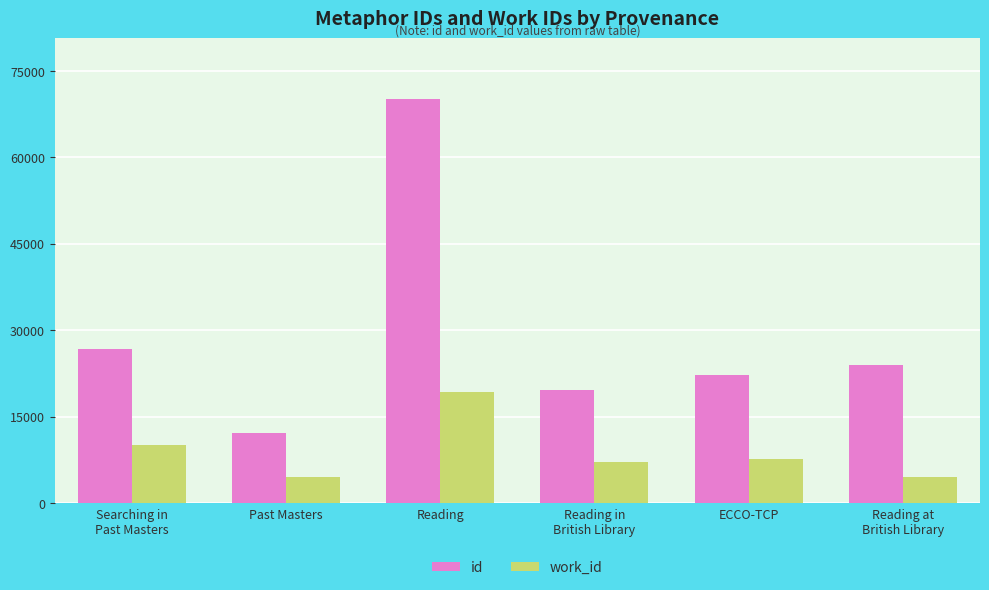

How many data points in id are less than 24071?

3